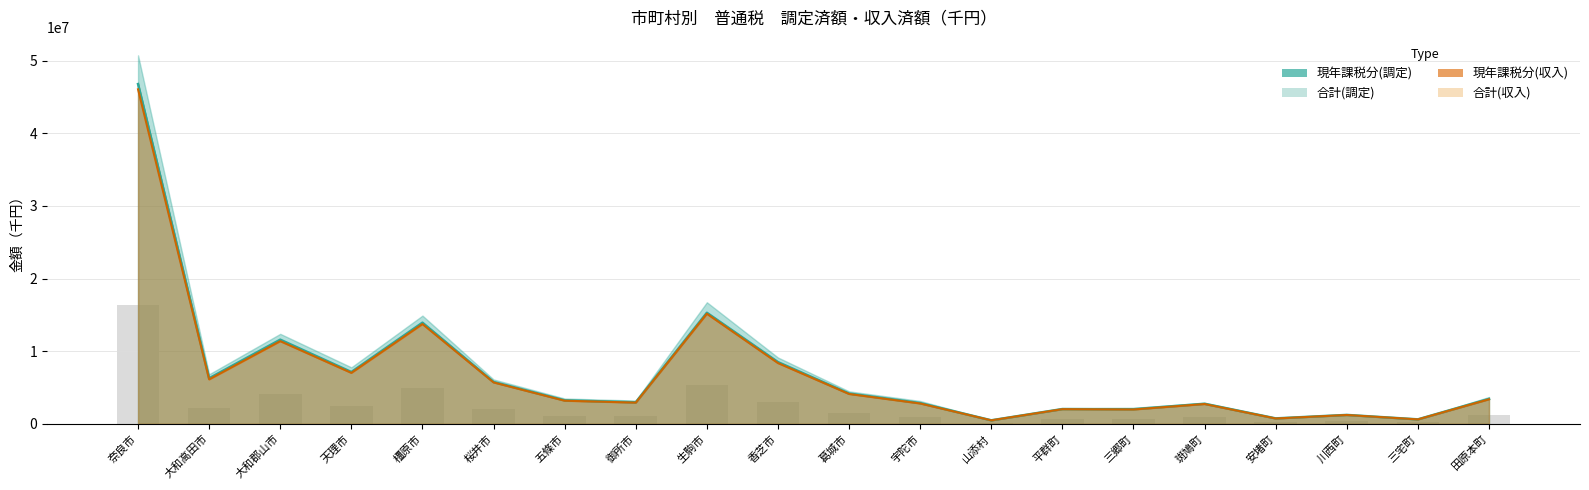

Is it true that the value at 天理市 is 2502562.3?

True